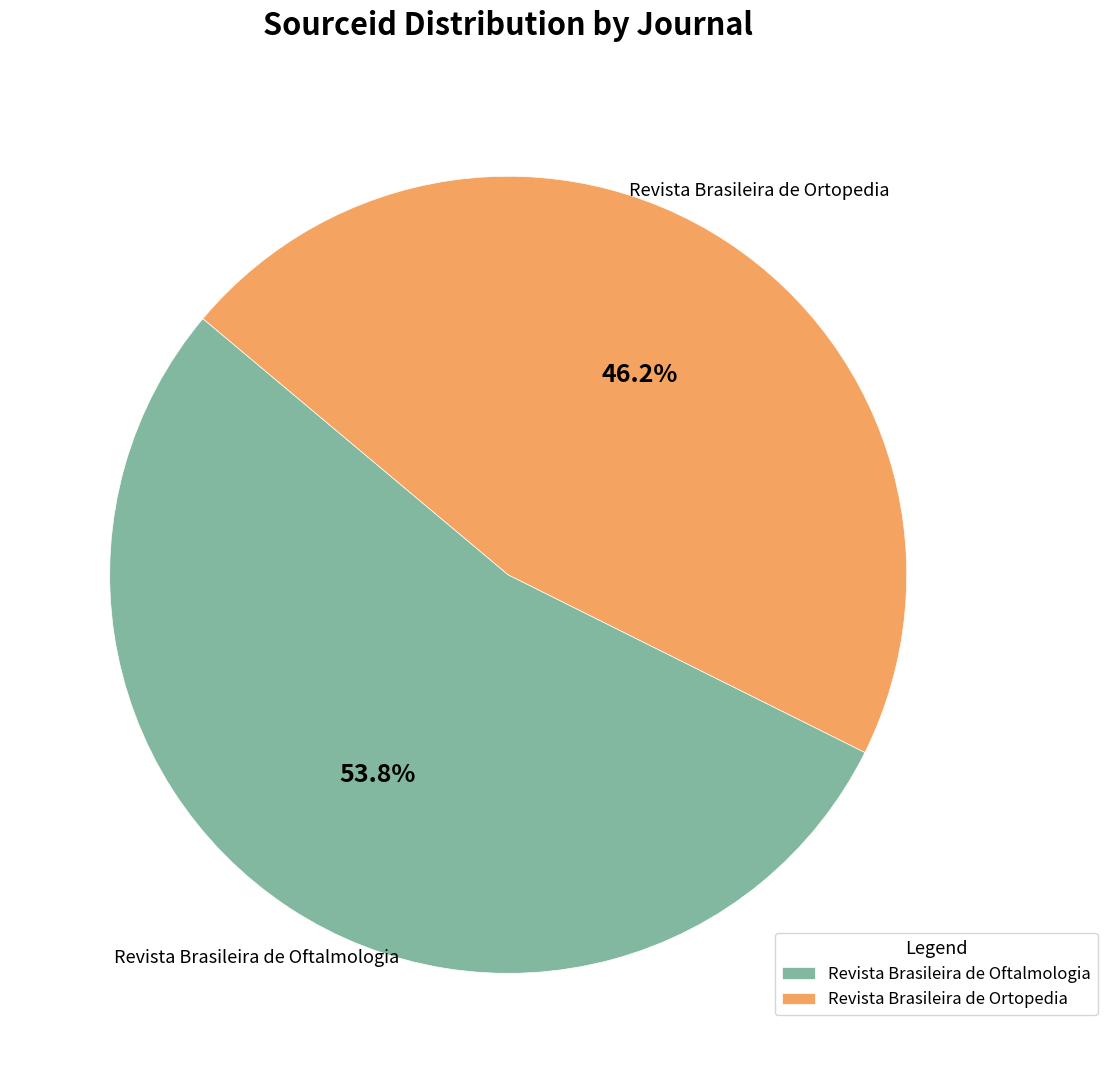

To the nearest percent, what is the difference between the Revista Brasileira de Oftalmologia and Revista Brasileira de Ortopedia slice percentages?

8%